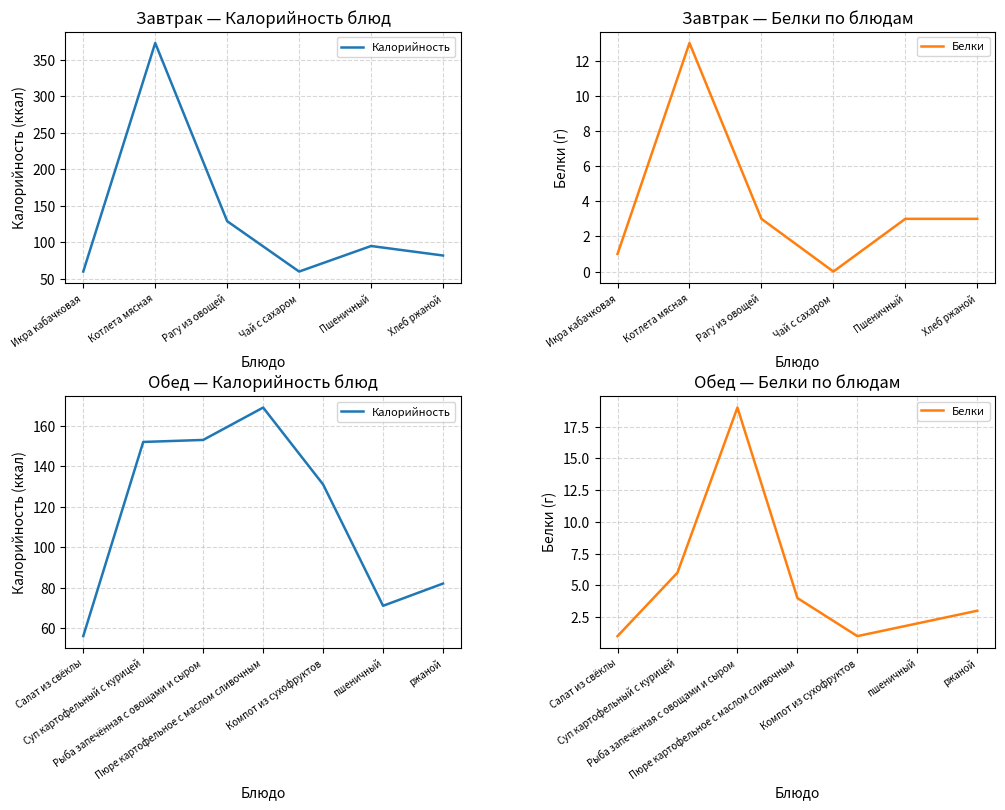

Which category has the lowest value across all series?

Салат из свёклы